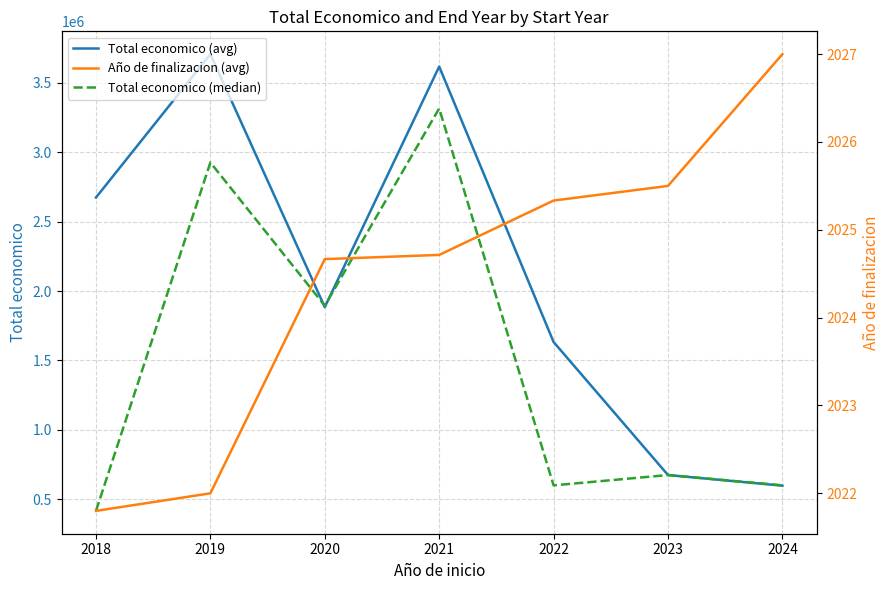

How many data points in Año de finalizacion (avg) are less than 2024?

2